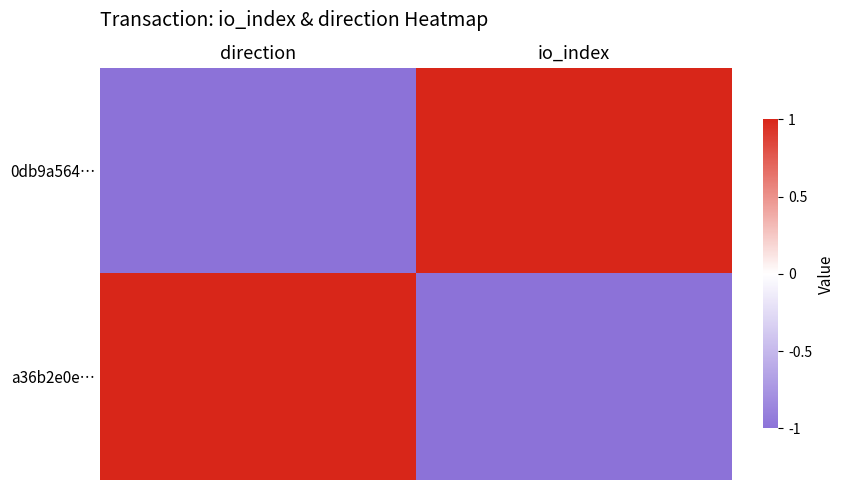

Reading left to right, what are all the values shown in this chart?

0db9a564…: direction=-1	io_index=1
a36b2e0e…: direction=1	io_index=-1